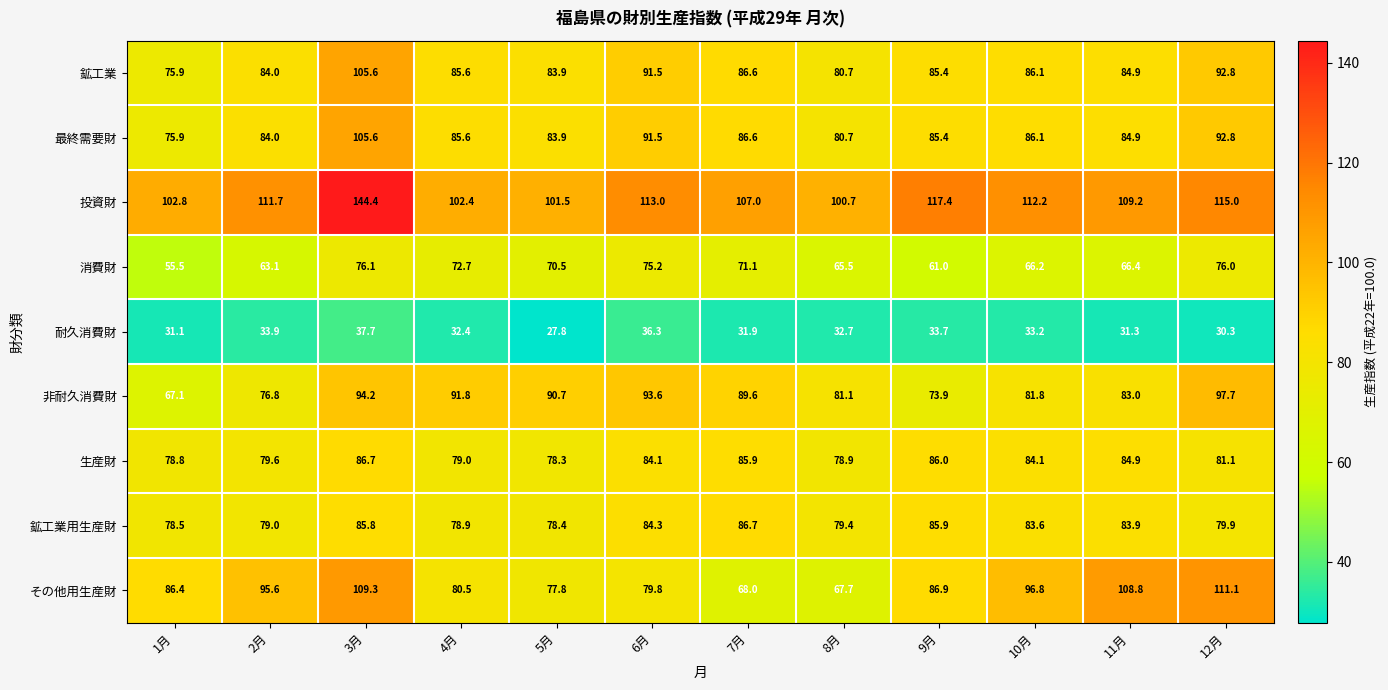

Between 4月 and 11月, which series saw the biggest shift?

その他用生産財